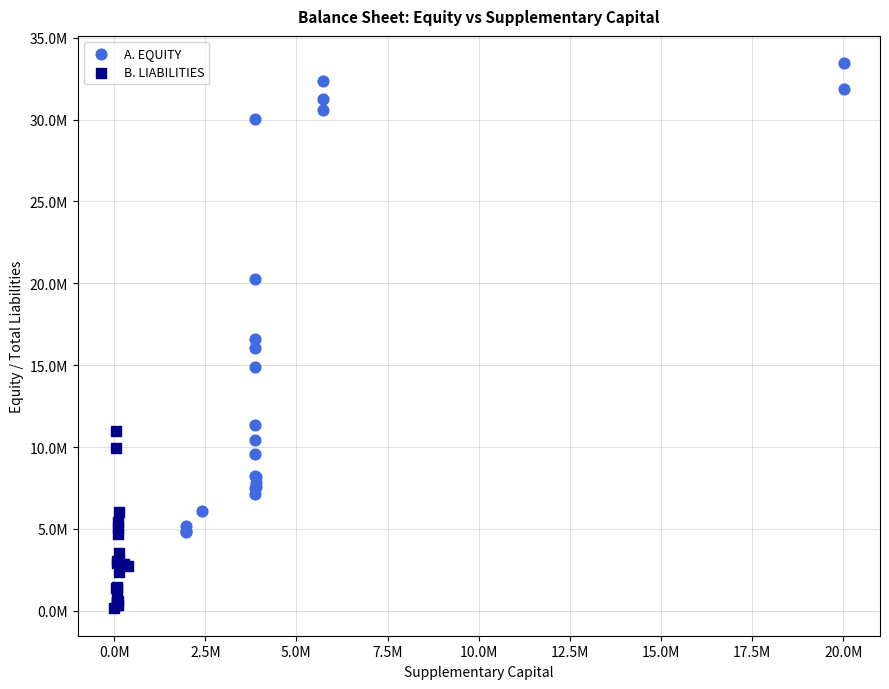

Which series has the largest Y range (max minus min)?

A. EQUITY